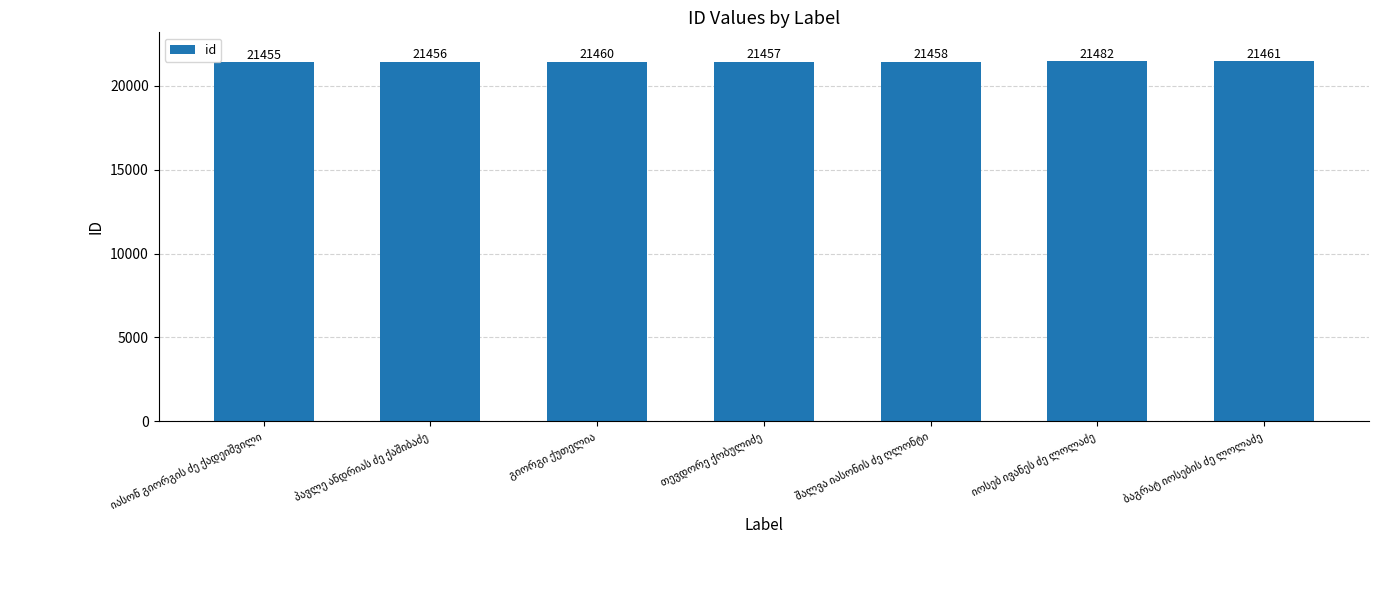

Reading right to left, what are all the values shown in this chart?

21461	21482	21458	21457	21460	21456	21455